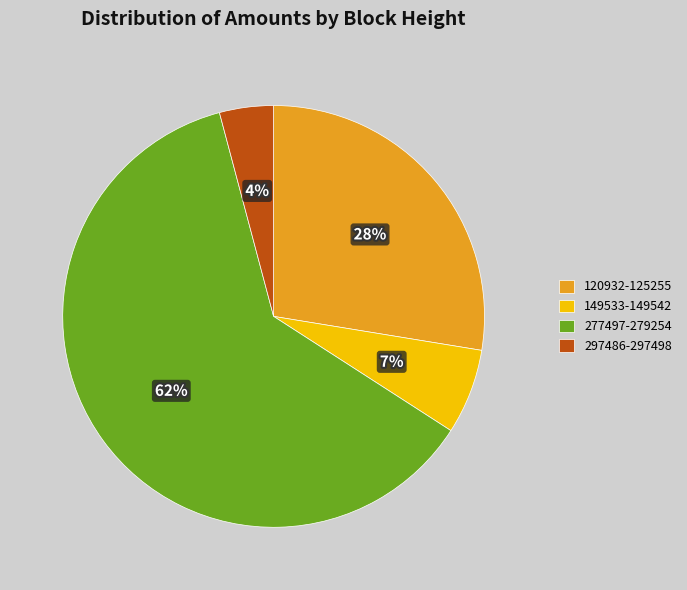

Combined, do 120932-125255 and 149533-149542 account for over 50%?

No